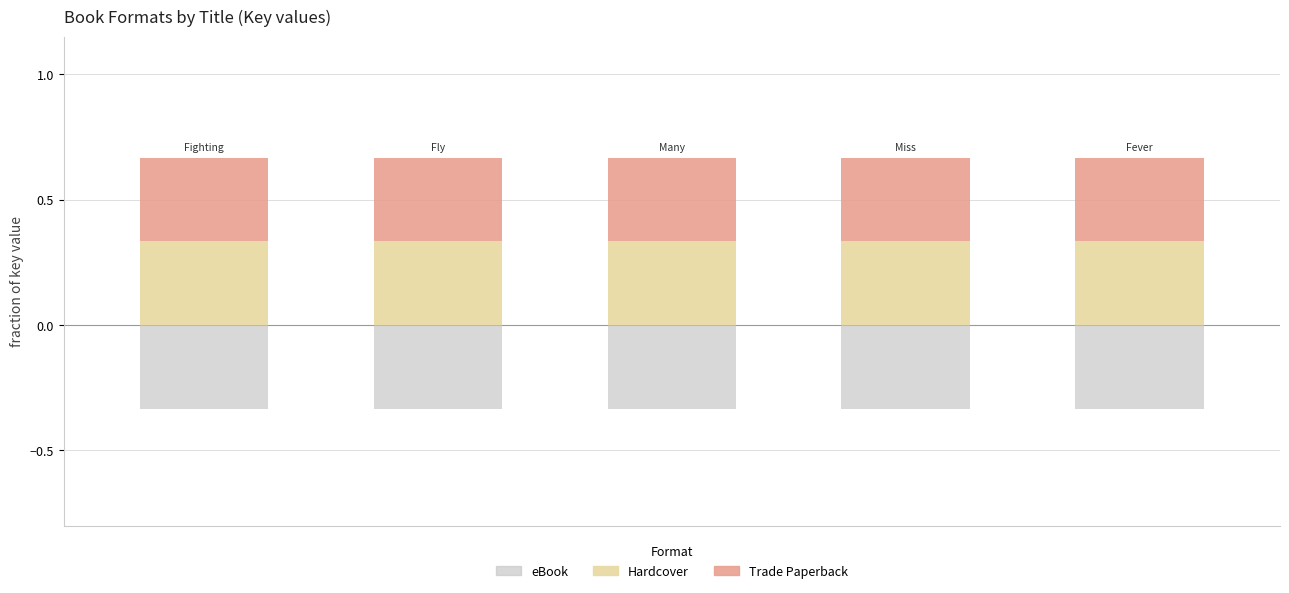

Are the bars horizontal?

No